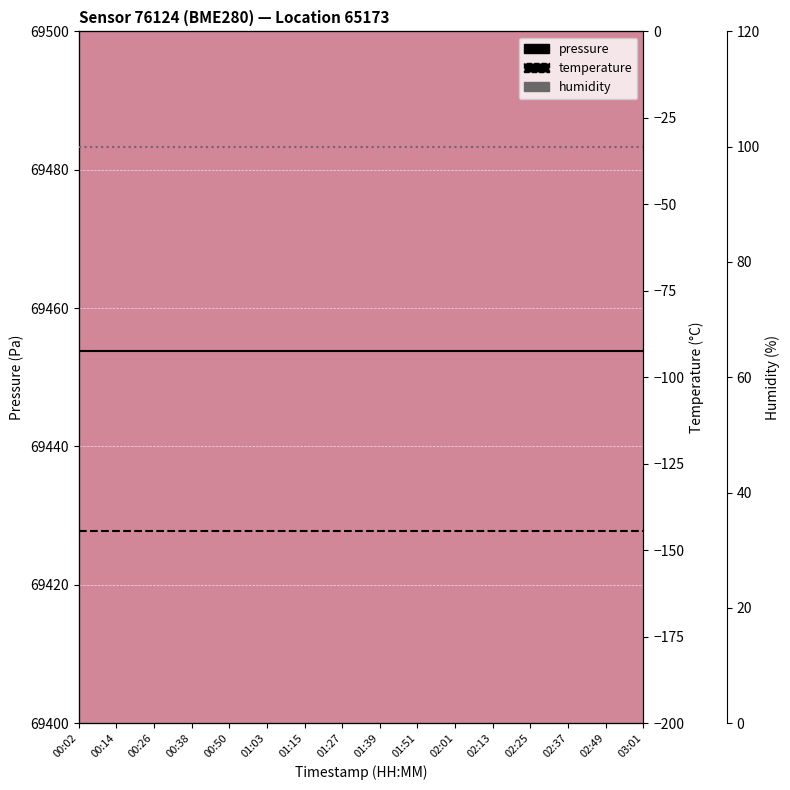

True or false: pressure and humidity intersect in this chart.

False